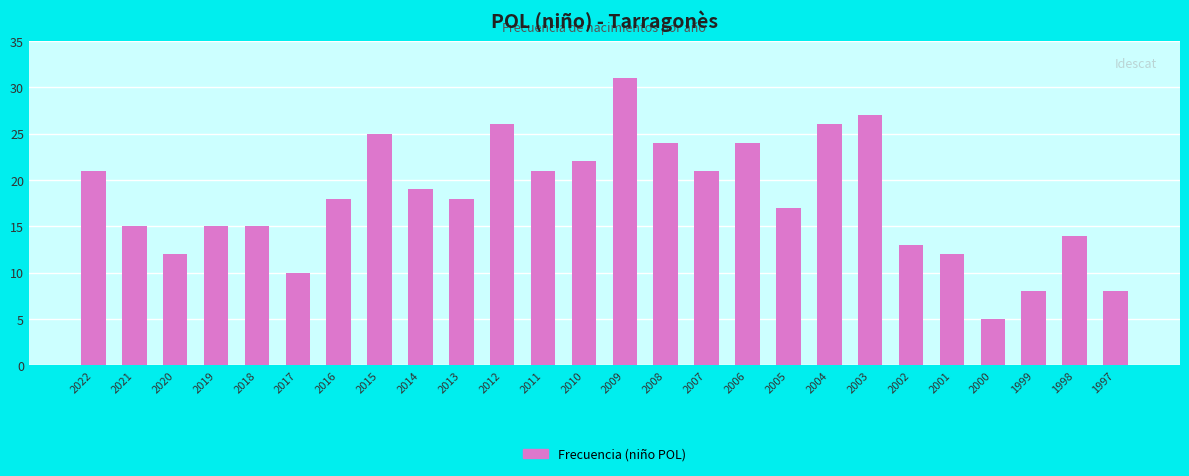

How many bars are there in total?

26